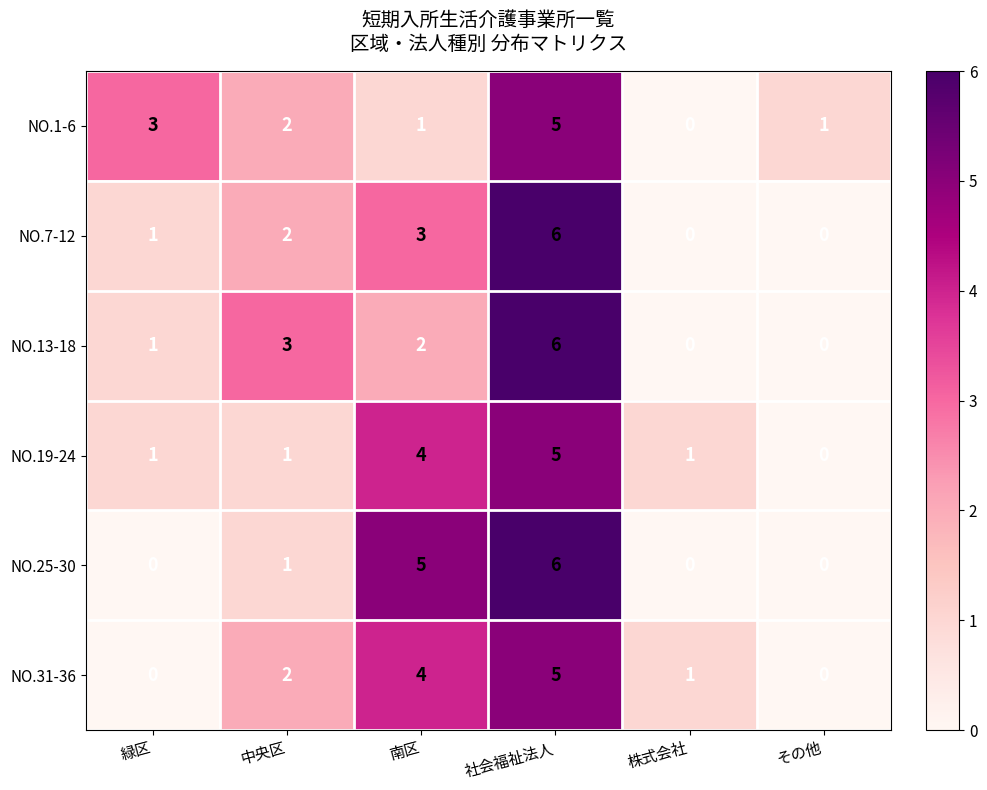

The value of NO.7-12 at 社会福祉法人 is 11. True or false?

False